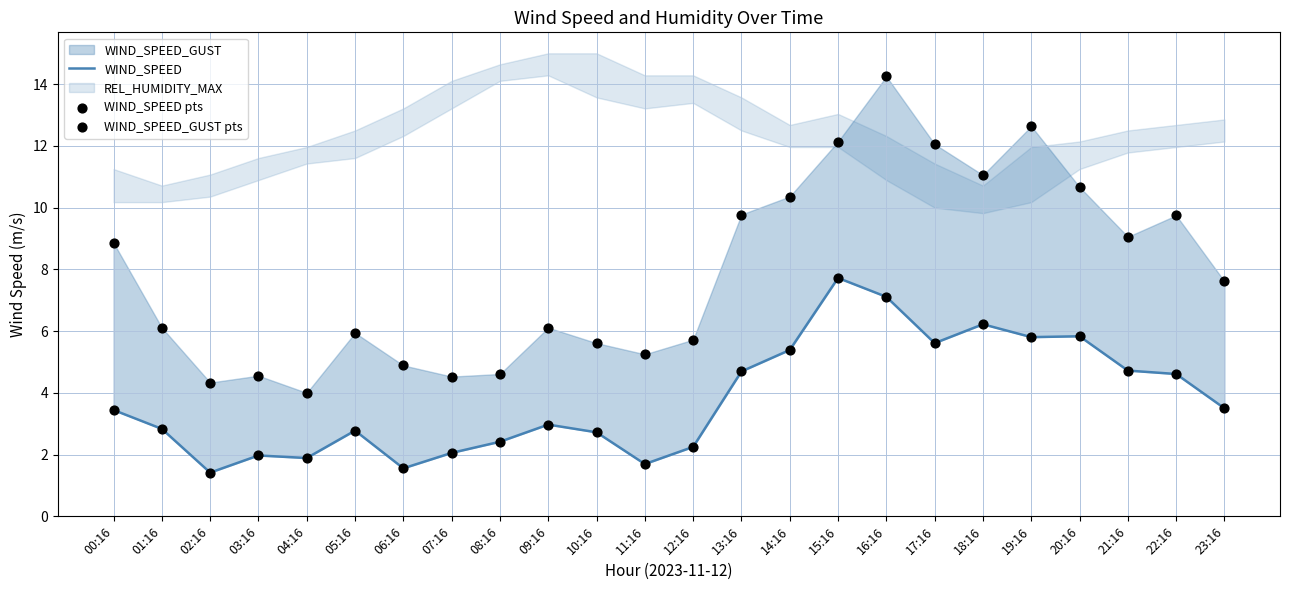

What is the total value across all series at 09:16?

12.1